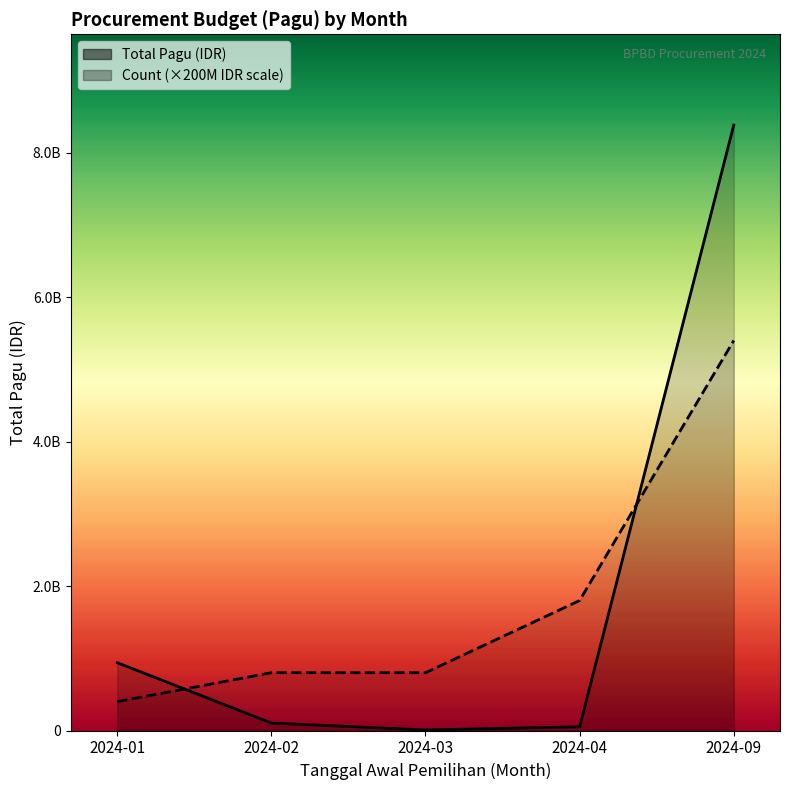

Is the value of Total Pagu (IDR) at 28 greater than the value of Count at 24?

Yes